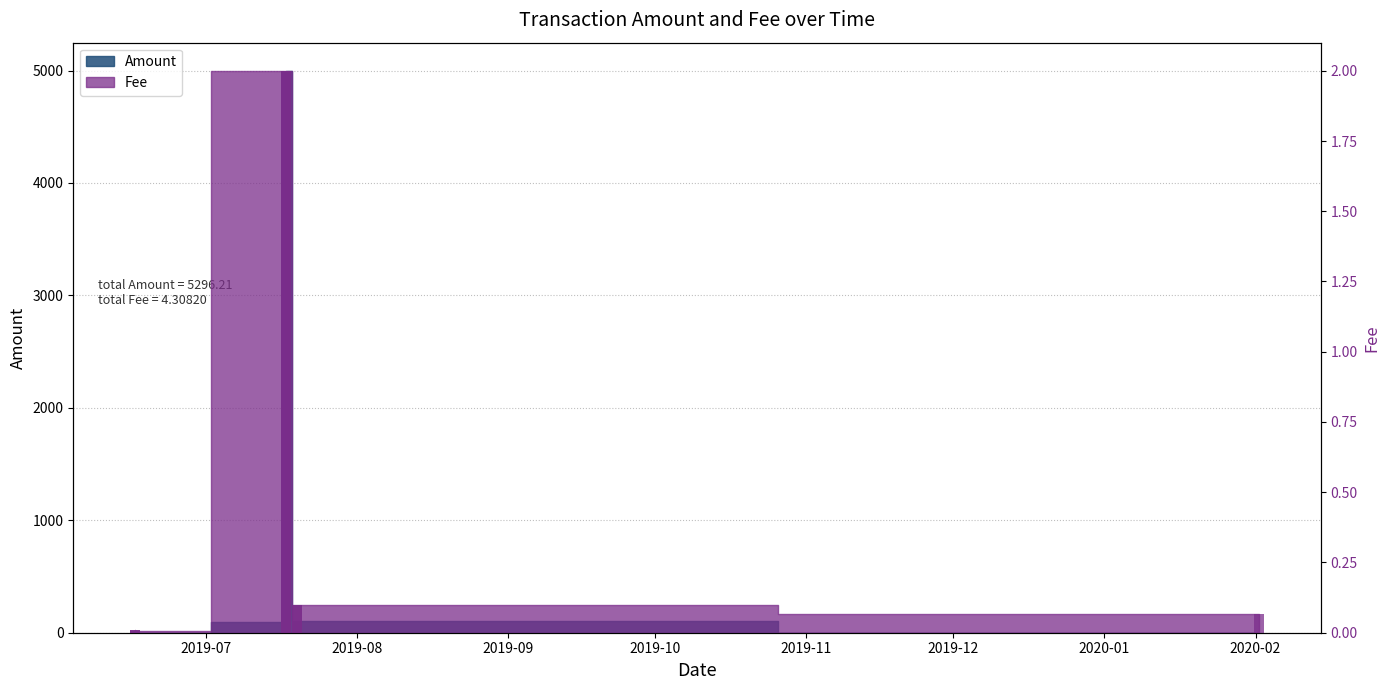

At which category does the chart reach its minimum across all series?

2019-08